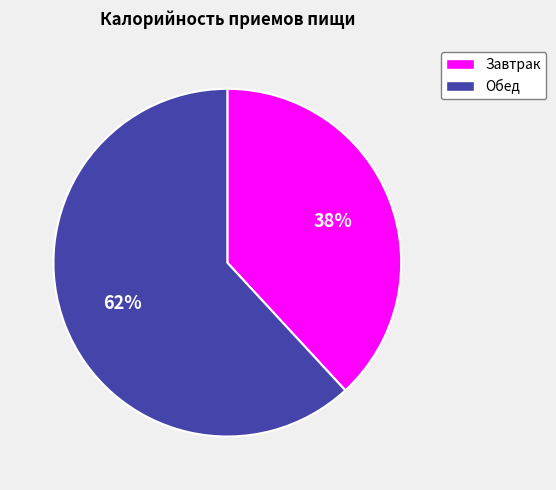

How many segments does this pie chart have?

2